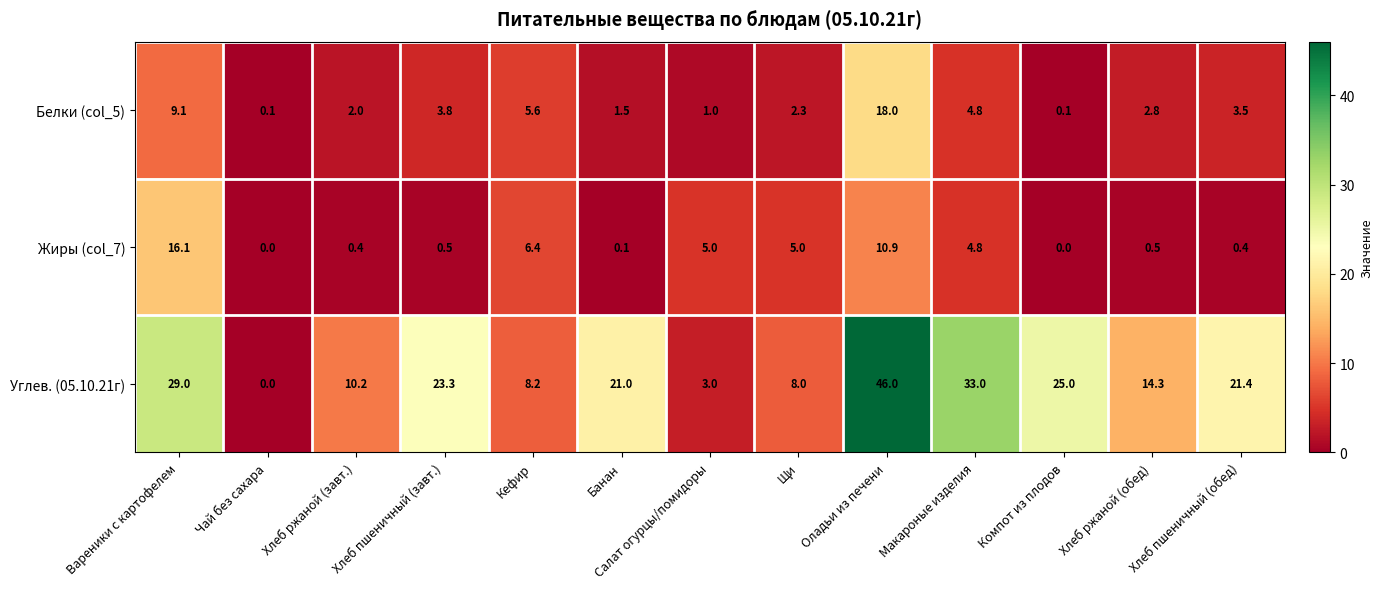

At which label is Углев. (05.10.21г) closest to 23?

Хлеб пшеничный (завт.)